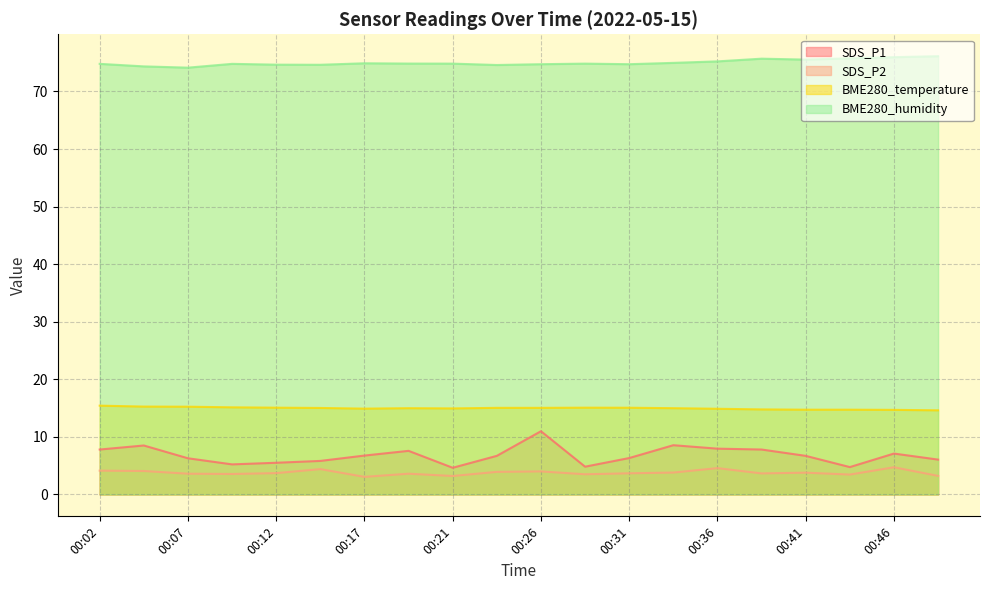

Rank the series at 00:14 from lowest to highest value.

SDS_P2, SDS_P1, BME280_temperature, BME280_humidity